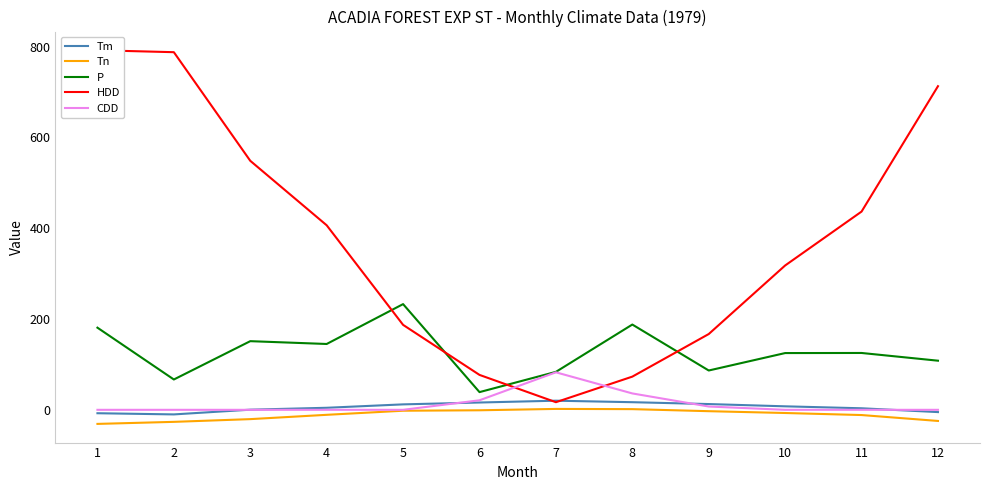

Reading left to right, list all the values displayed in this chart.

Tm: 1=-7.5	2=-10.1	3=0.3	4=4.5	5=12.0	6=16.1	7=20.1	8=16.8	9=12.7	10=7.7	11=3.4	12=-5.0
Tn: 1=-31.0	2=-26.5	3=-20.5	4=-11.0	5=-2.0	6=-1.0	7=2.0	8=1.5	9=-3.0	10=-7.0	11=-11.5	12=-24.5
P: 1=180.9	2=66.8	3=151.2	4=145.0	5=232.8	6=39.0	7=83.6	8=187.8	9=86.6	10=125.0	11=125.2	12=108.2
HDD: 1=791.9	2=787.6	3=548.4	4=406.4	5=187.1	6=76.9	7=16.8	8=73.1	9=166.9	10=317.9	11=436.6	12=712.7
CDD: 1=0.0	2=0.0	3=0.0	4=0.0	5=0.0	6=21.0	7=82.6	8=36.1	9=7.3	10=0.0	11=0.0	12=0.0